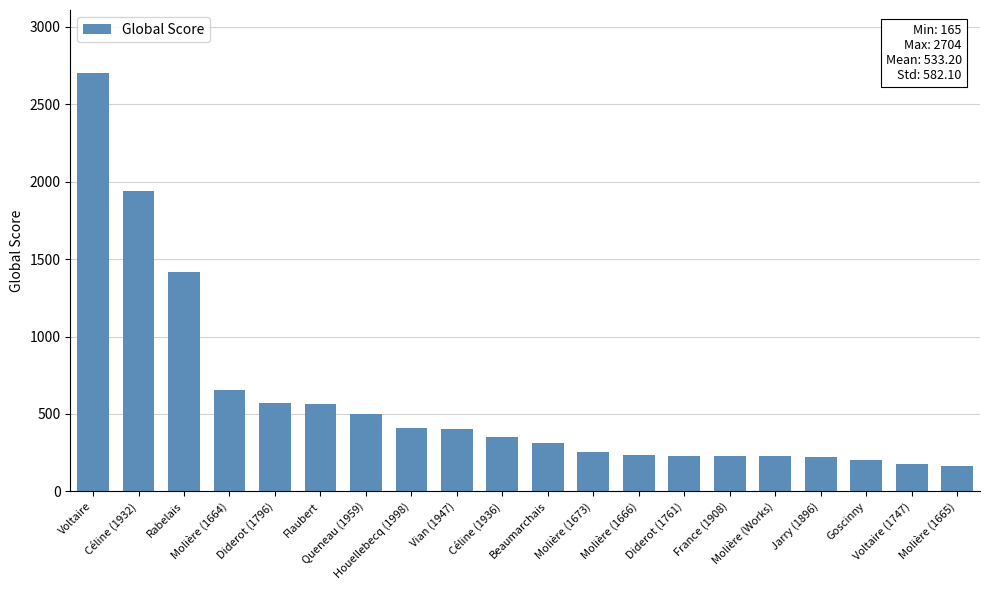

How many values are below 352?

10